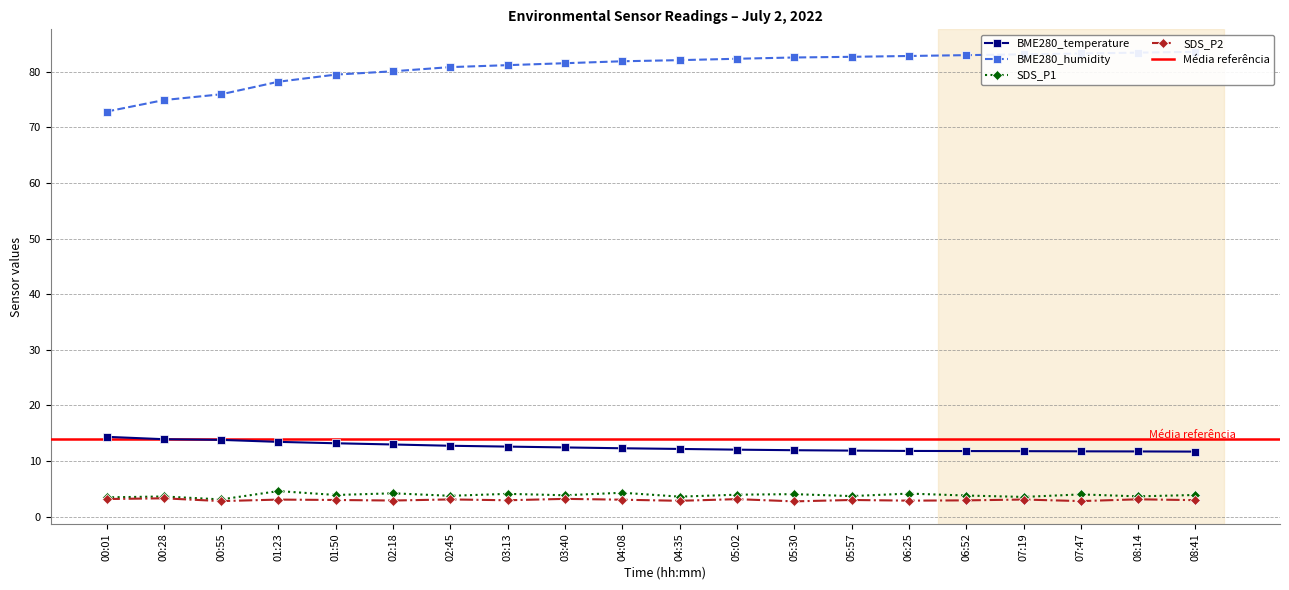

True or false: SDS_P2 and BME280_temperature intersect in this chart.

False